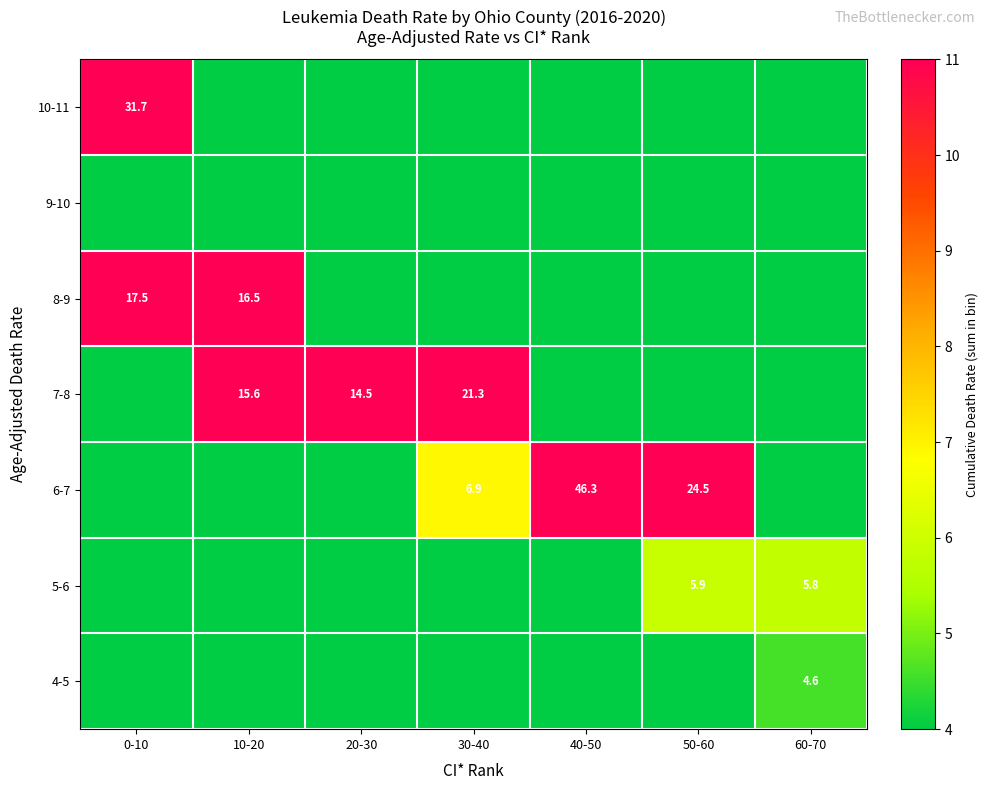

Is it true that 7-8 equals 15.6 at 10-20?

True